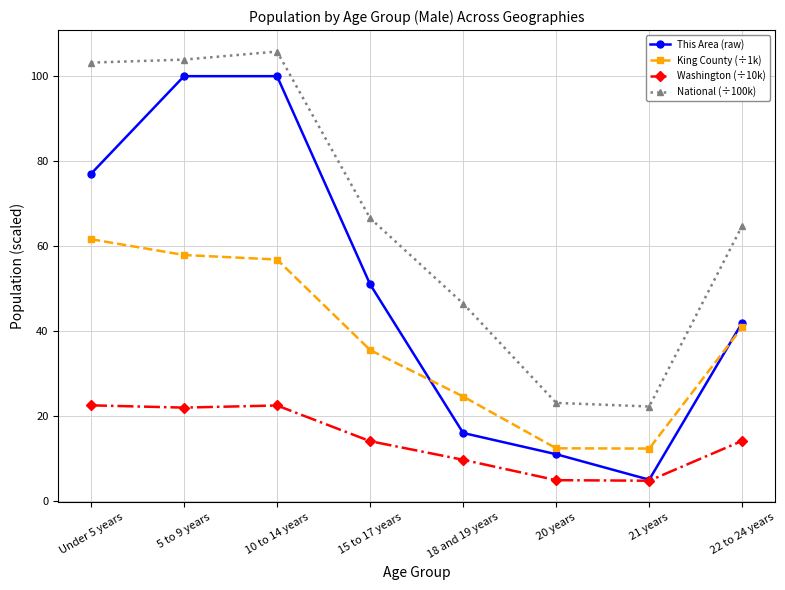

True or false: King County (÷1k) and National (÷100k) cross at least once.

False